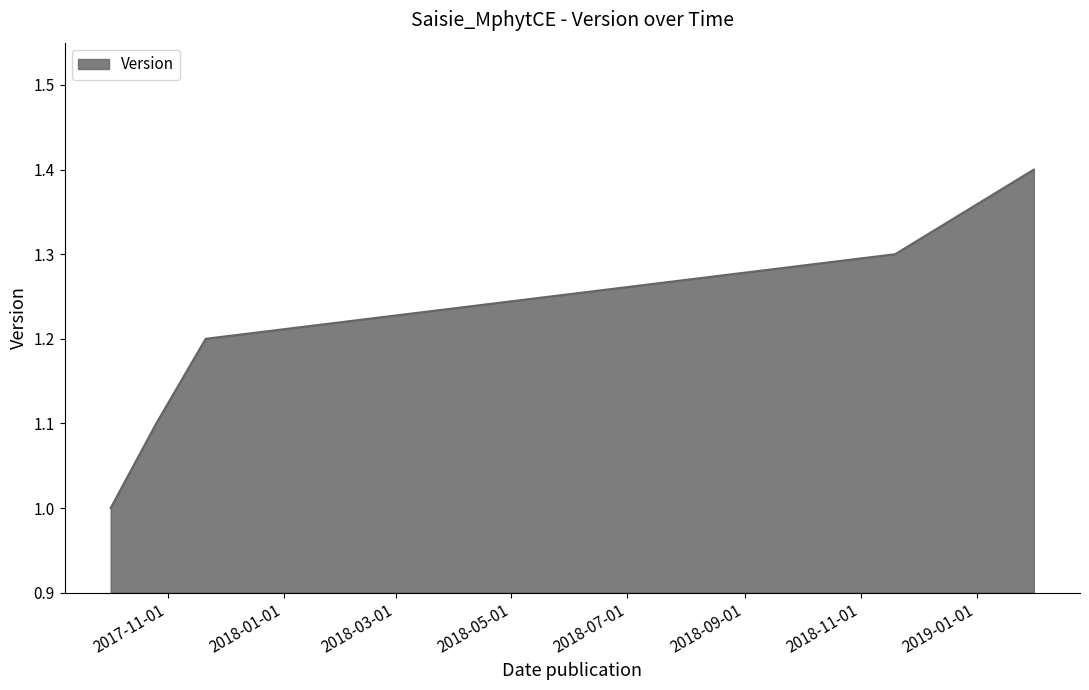

What is the difference between the maximum and minimum values?

0.4